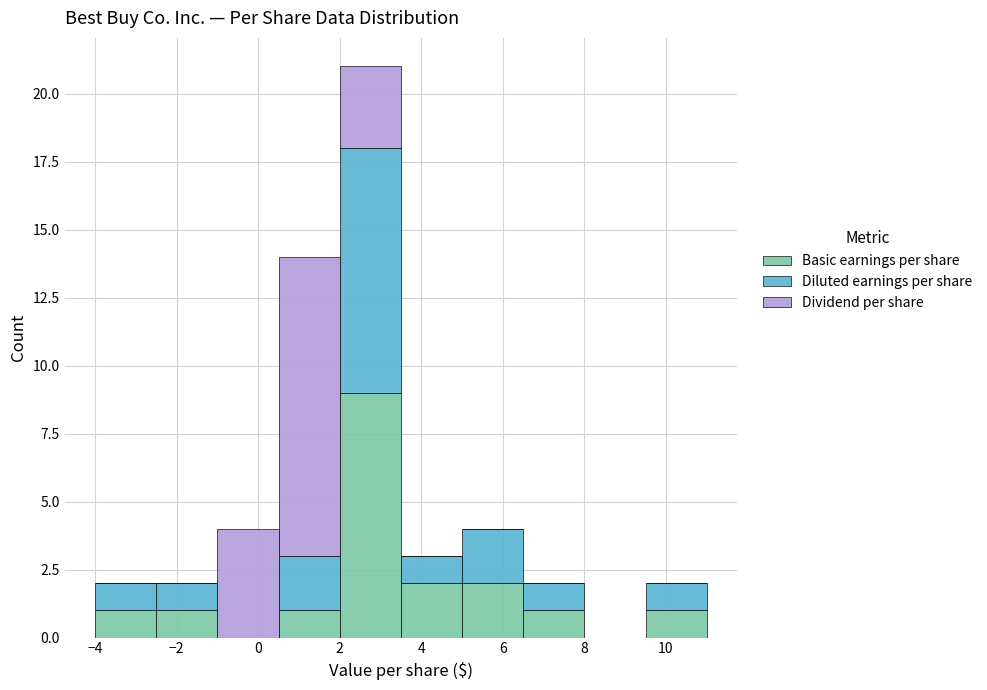

Reading left to right, transcribe this chart: for each stacked bar, give the range it covers on the x-axis and its total height. Neither the bar edges nor the heights are printed on the chart, so give them approximately, as read against the axes.

-4.0 to -2.5: 2
-2.5 to -1.0: 2
-1.0 to 0.5: 4
0.5 to 2.0: 14
2.0 to 3.5: 21
3.5 to 5.0: 3
5.0 to 6.5: 4
6.5 to 8.0: 2
8.0 to 9.5: 0
9.5 to 11.0: 2